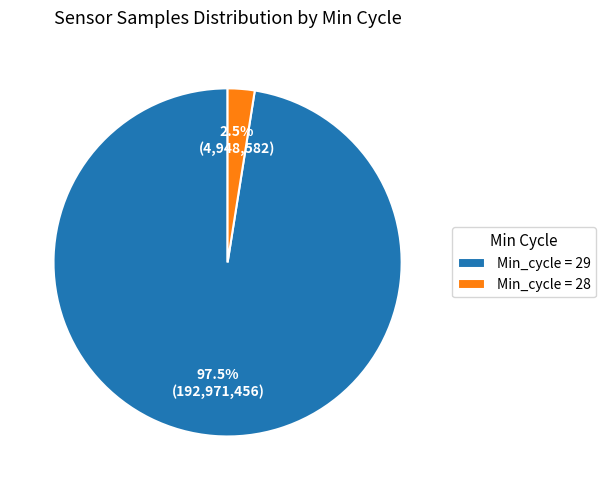

What is the largest slice in the pie chart?

Min_cycle = 29